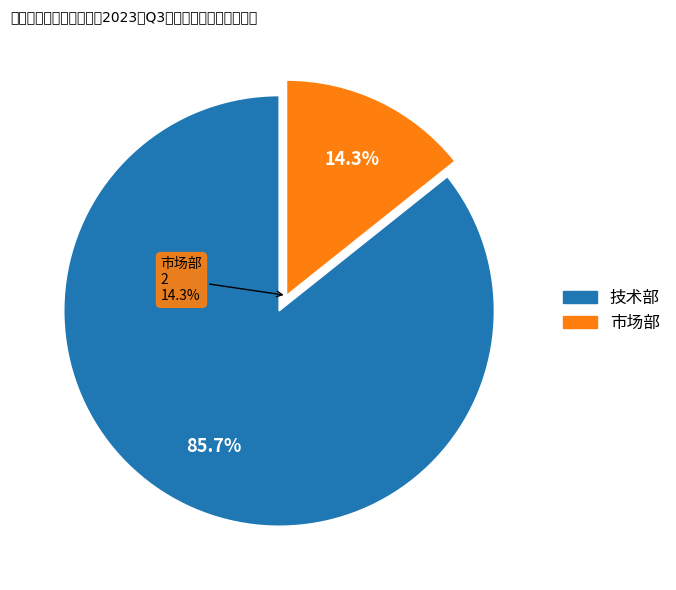

Rank the categories by value from lowest to highest.

市场部, 技术部